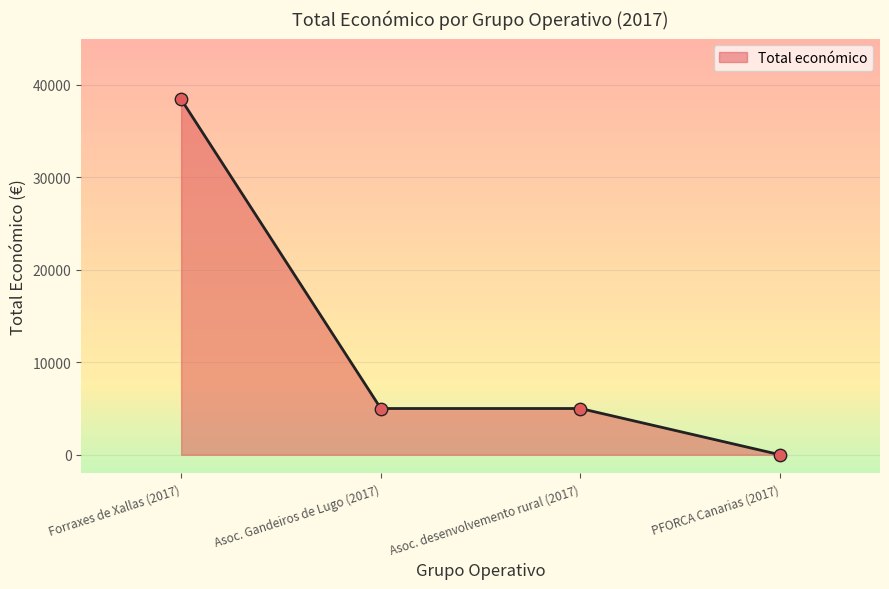

What is the change in value from Forraxes de Xallas (2017) to Asoc. desenvolvemento rural (2017)?

-33426